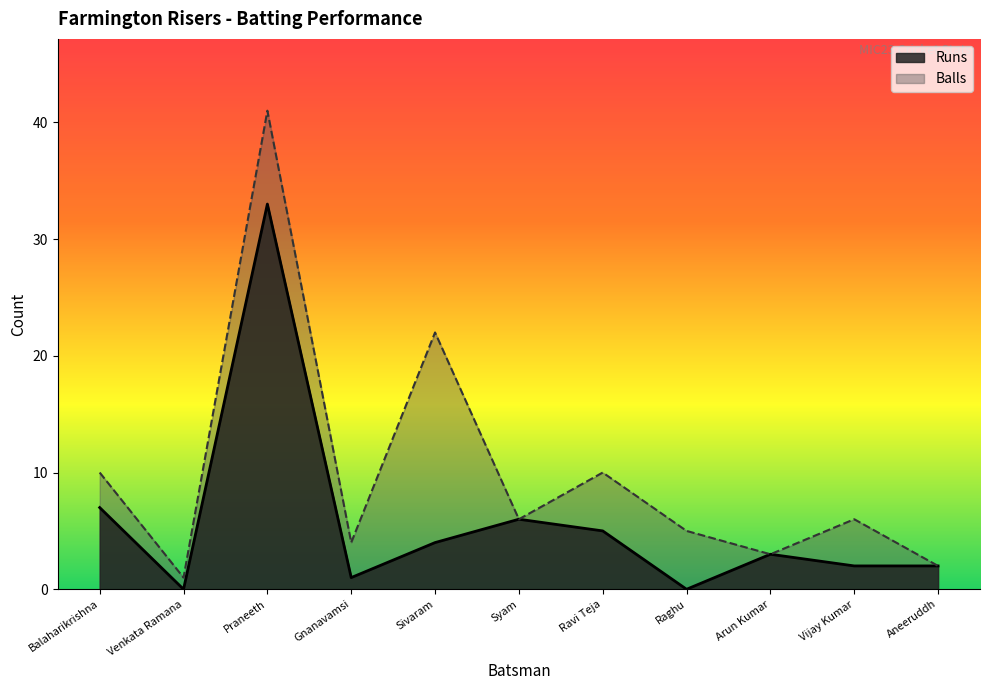

What is the label of the 9th point from the left?

Arun Kumar